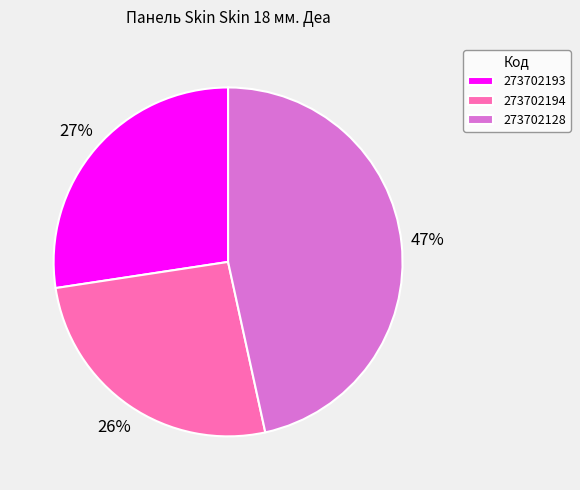

How many slices are in this pie chart?

3